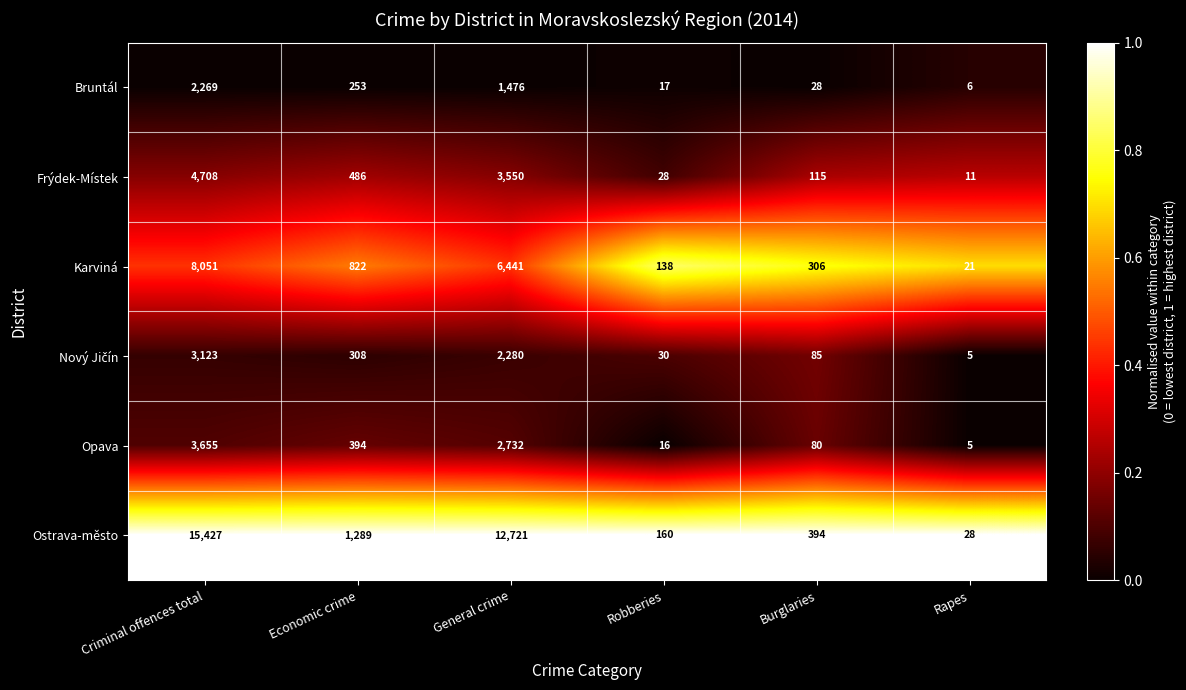

The value of Bruntál at General crime is 899. True or false?

False